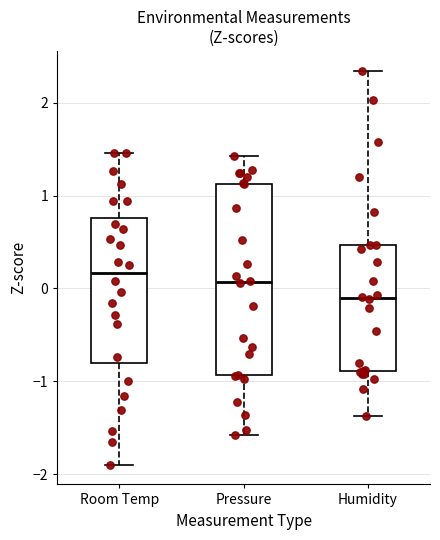

Reading left to right, transcribe this box plot: for each box, give where its median line is, the range the box spans, and where its two whiskers end, as read against the y-axis. The values are not printed on the chart, so give them approximately, as read against the axis.

Room Temp: median 0.2, box -0.8 to 0.8, whiskers -1.9 to 1.5
Pressure: median 0.1, box -0.9 to 1.1, whiskers -1.6 to 1.4
Humidity: median -0.1, box -0.9 to 0.5, whiskers -1.4 to 2.3